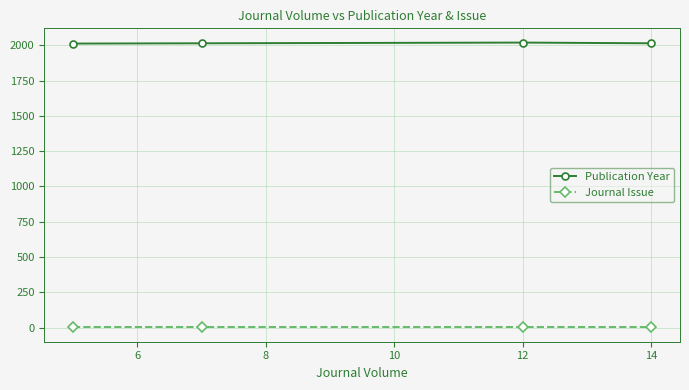

True or false: Publication Year has more than 2 points higher than both neighbors.

False